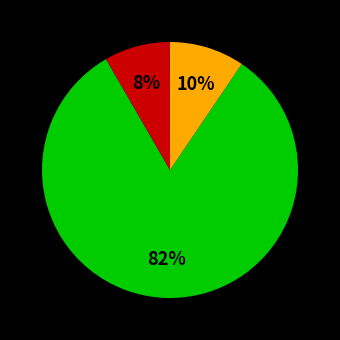

Is there a majority slice in this chart?

Yes